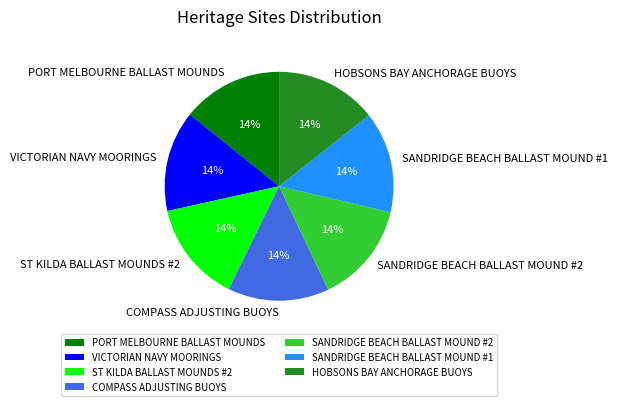

To the nearest percent, what is the average slice percentage?

14%